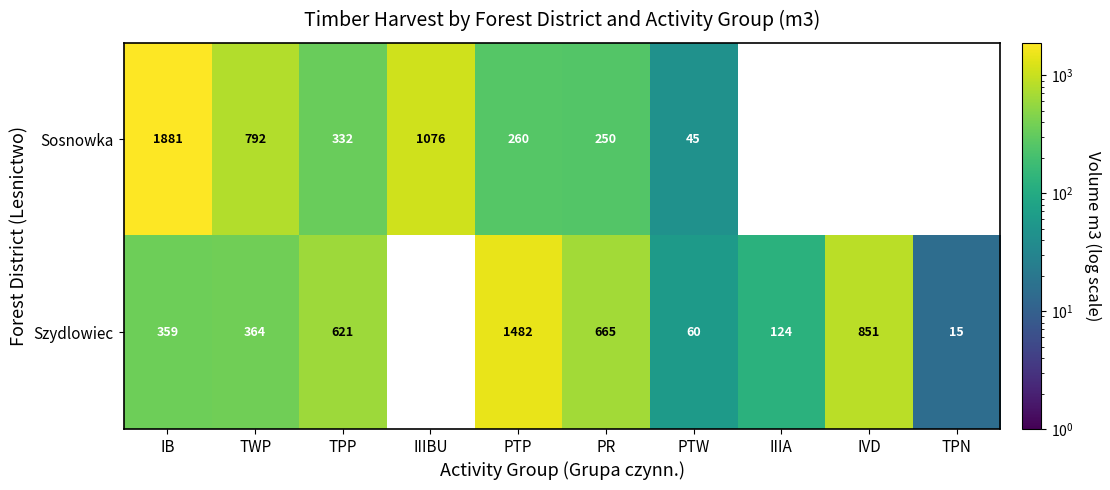

What is the difference between the Szydlowiec values at IB and TPP?

262